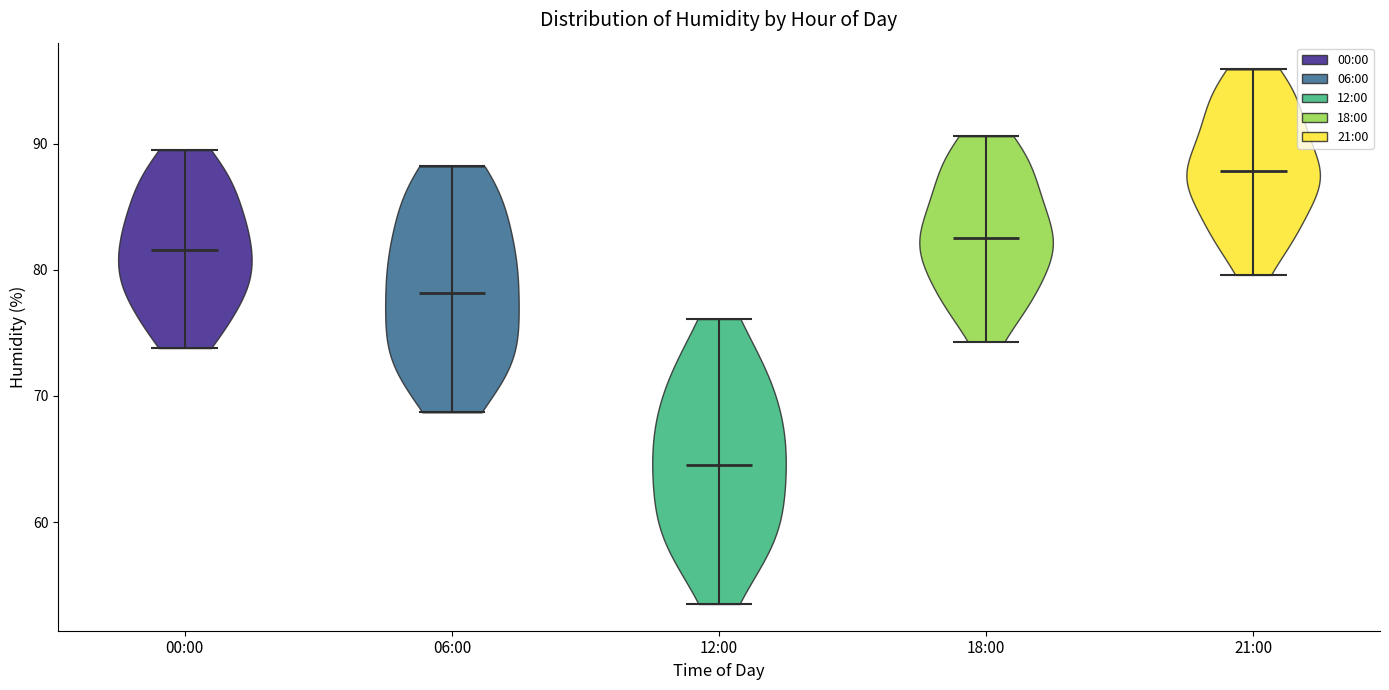

Reading left to right, read every violin against the y-axis: where its median line is, and the lowest and highest points it reaches. The values are not printed on the chart, so give them approximately, as read against the axis.

00:00: median line 82, lowest point 74, highest point 90
06:00: median line 78, lowest point 69, highest point 88
12:00: median line 65, lowest point 54, highest point 76
18:00: median line 83, lowest point 74, highest point 91
21:00: median line 88, lowest point 80, highest point 96